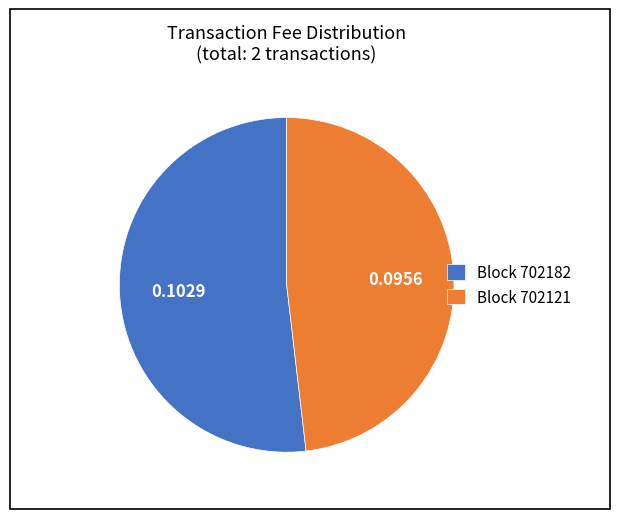

What is the smallest slice in the pie chart?

Block 702121